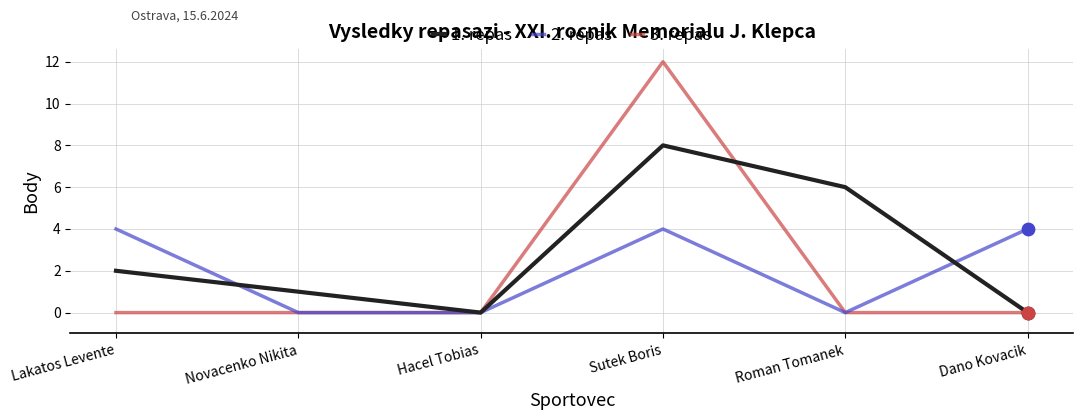

Which series changed the most between Novacenko Nikita and Roman Tomanek?

1. repas